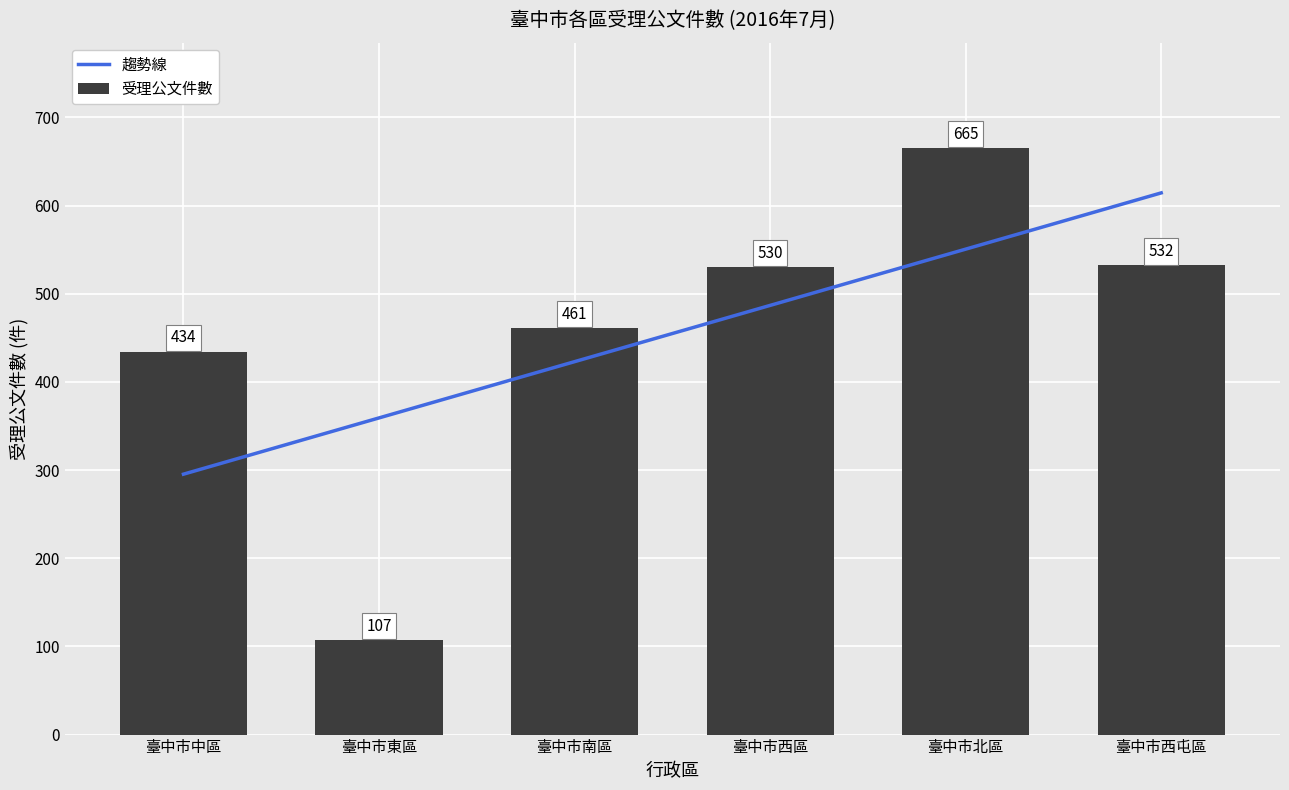

What is the average value of the 受理公文件數 series?

455